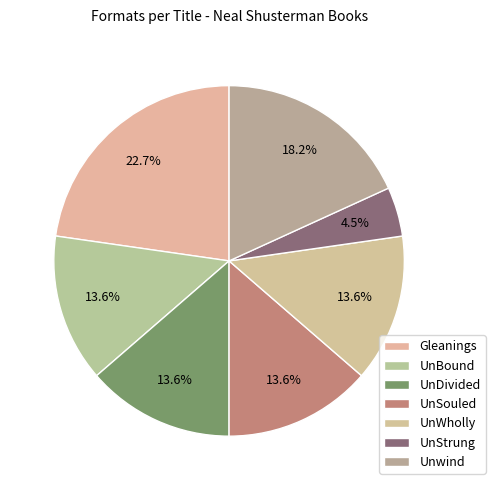

Is there a majority slice in this chart?

No